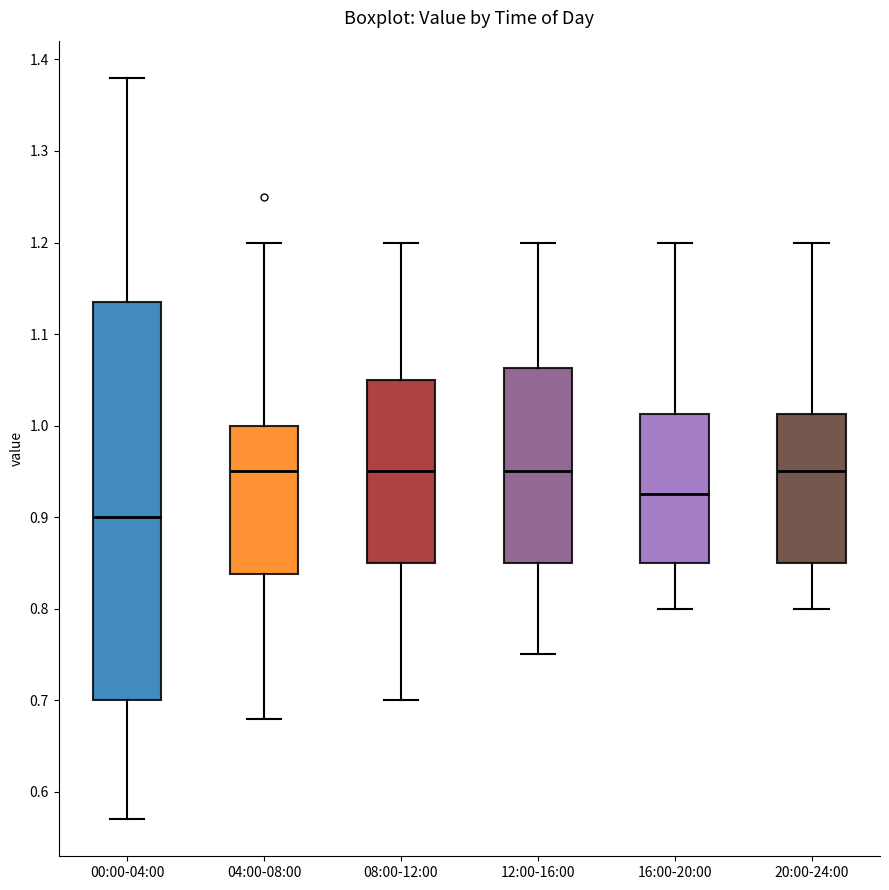

Reading left to right, transcribe this box plot: for each box, give where its median line is, the range the box spans, and where its two whiskers end, as read against the y-axis. The values are not printed on the chart, so give them approximately, as read against the axis.

00:00-04:00: median 0.90, box 0.70 to 1.14, whiskers 0.57 to 1.38
04:00-08:00: median 0.95, box 0.84 to 1.00, whiskers 0.68 to 1.20
08:00-12:00: median 0.95, box 0.85 to 1.05, whiskers 0.70 to 1.20
12:00-16:00: median 0.95, box 0.85 to 1.06, whiskers 0.75 to 1.20
16:00-20:00: median 0.93, box 0.85 to 1.01, whiskers 0.80 to 1.20
20:00-24:00: median 0.95, box 0.85 to 1.01, whiskers 0.80 to 1.20